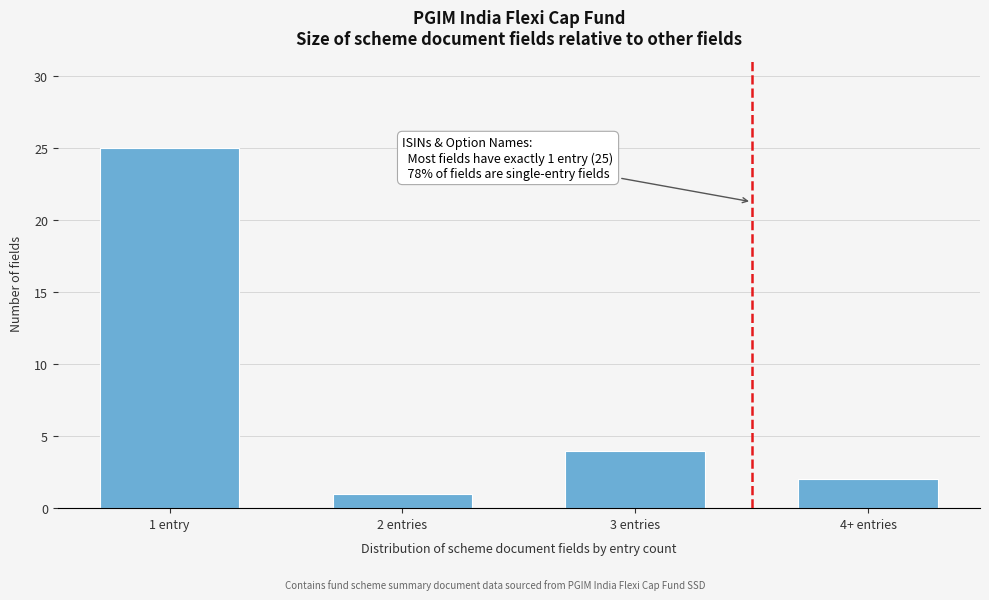

Reading right to left, list all the values displayed in this chart.

2	4	1	25